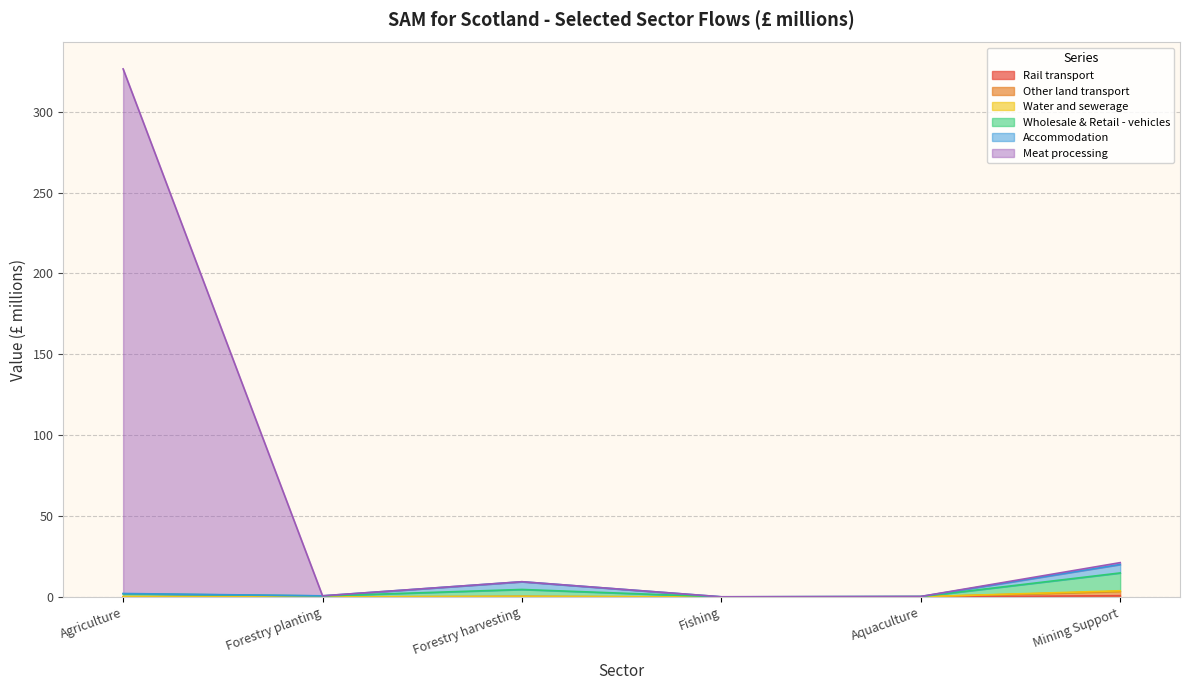

True or false: Water and sewerage and Other land transport intersect in this chart.

False